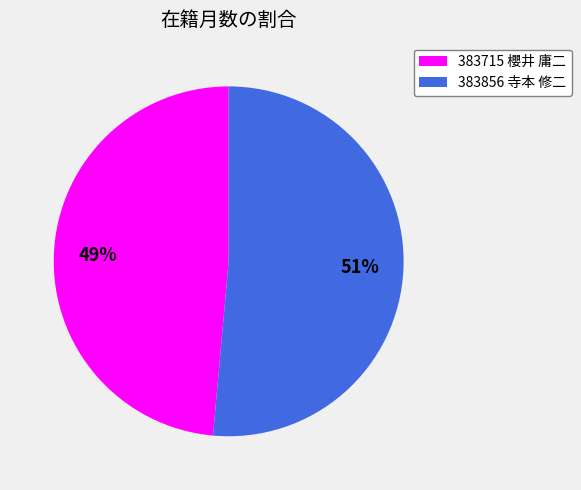

What is the smallest slice in the pie chart?

383715 櫻井 庸二